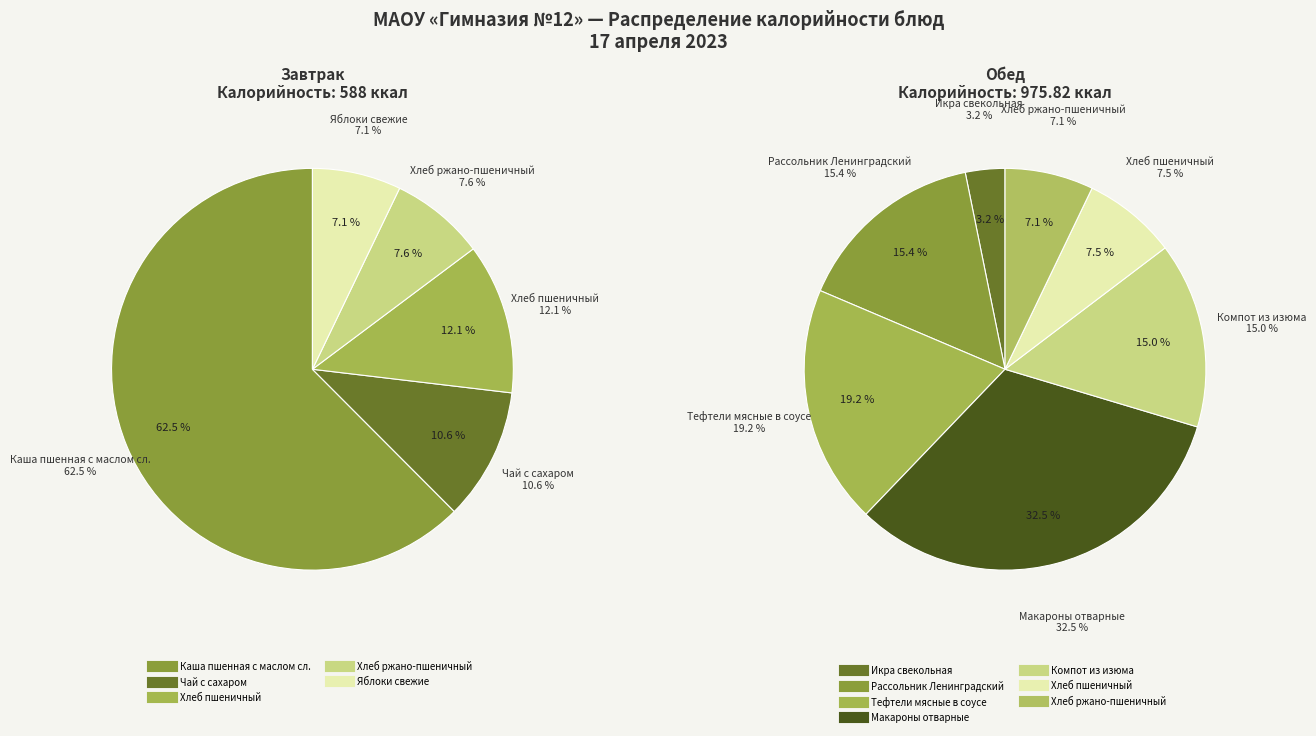

How much of the chart is everything except Обед?

37.6%